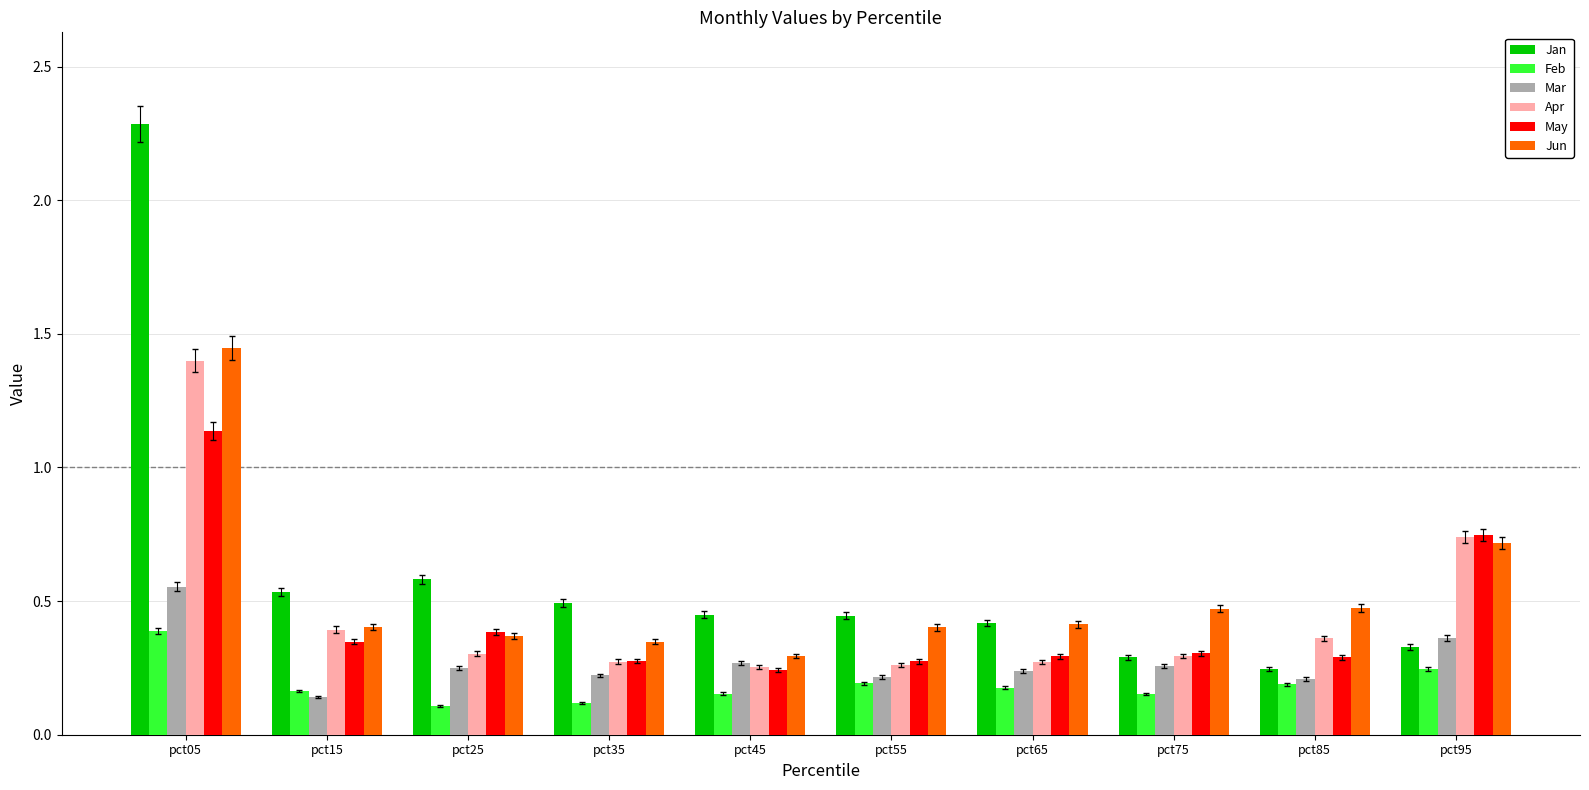

Which category has the highest value in the Mar series?

pct05